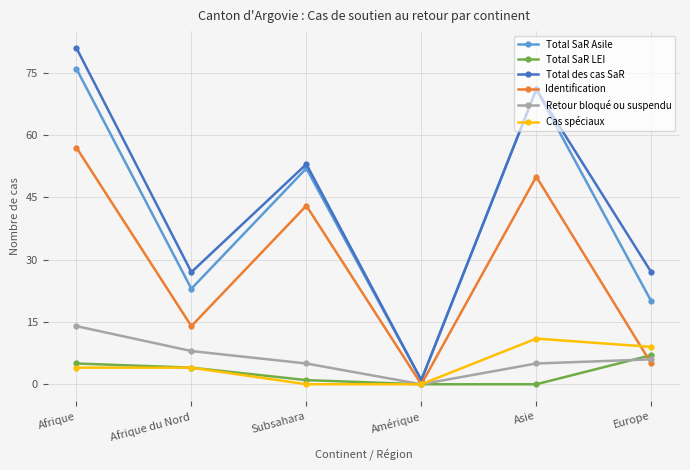

Which series has the largest range (max minus min)?

Total des cas SaR